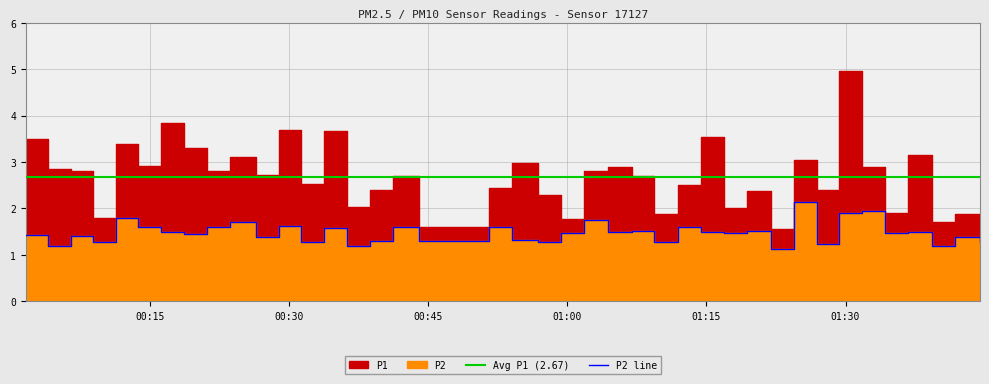

Which category has the lowest value across all series?

2023-07-08T01:21:59